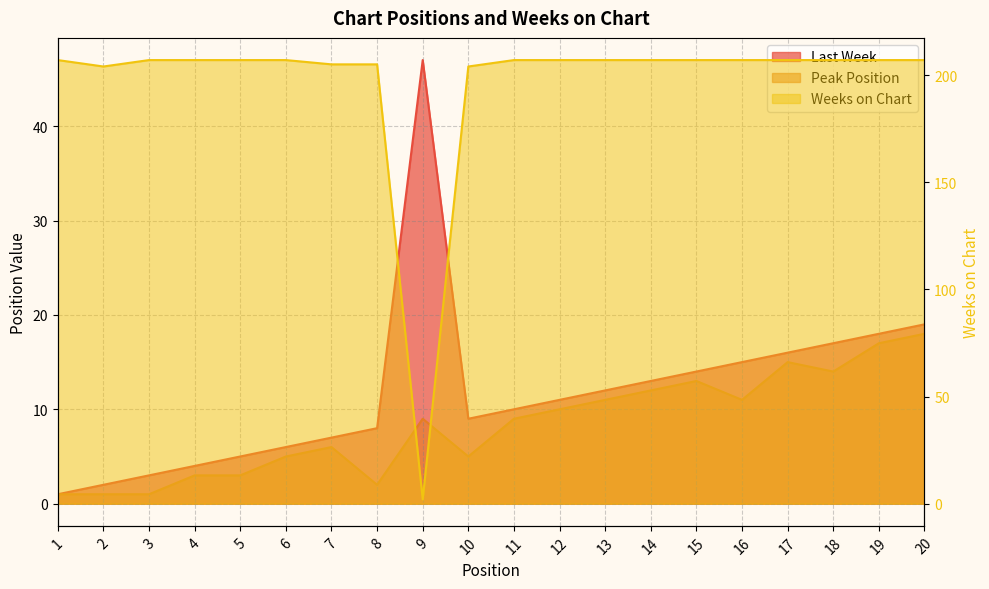

How many lines are shown in the chart?

3